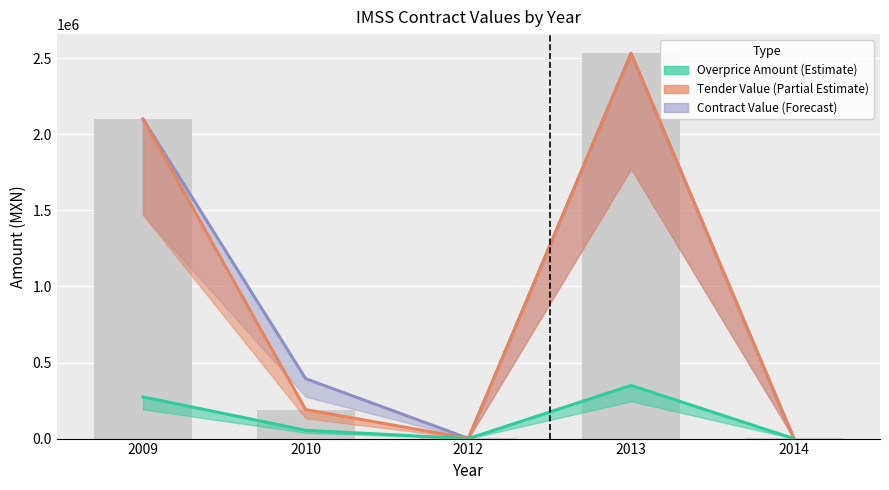

Are the bars horizontal?

No